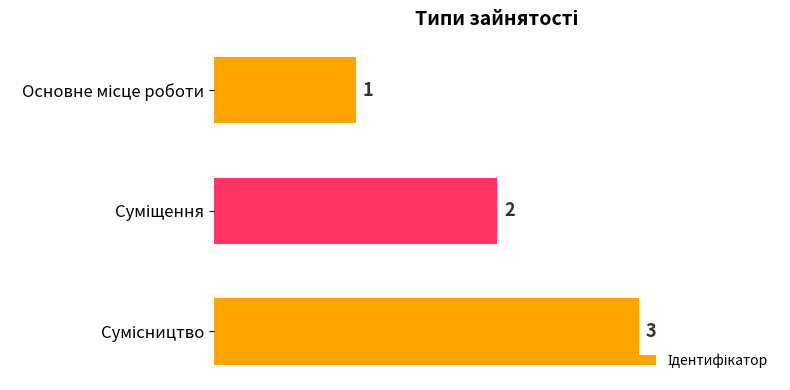

What is the greatest value displayed?

3